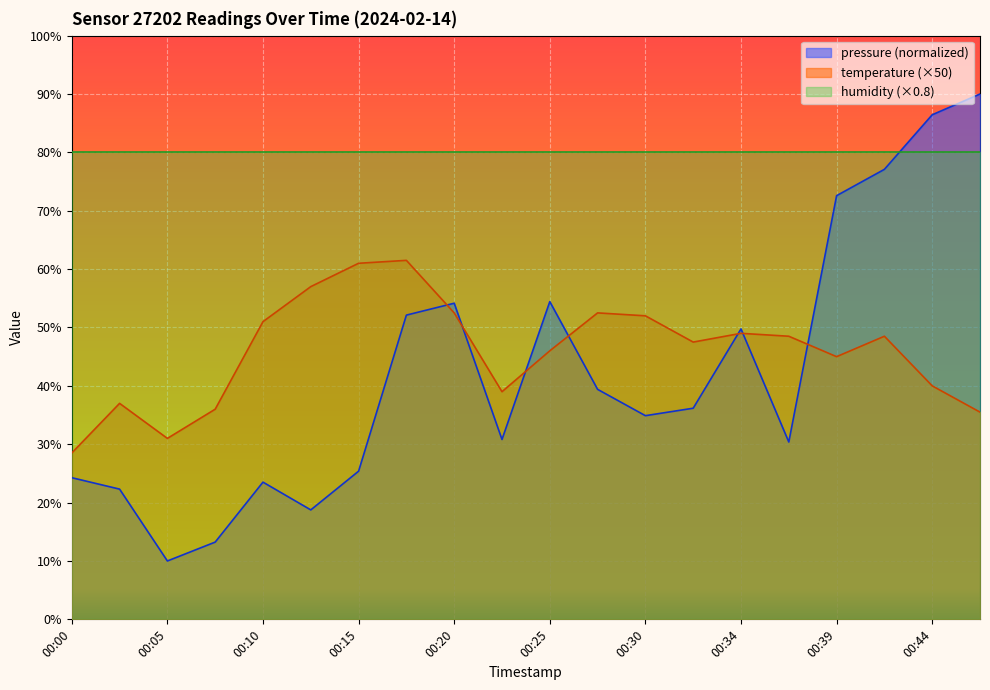

What is the difference between the highest and lowest values at 00:17?

9.4